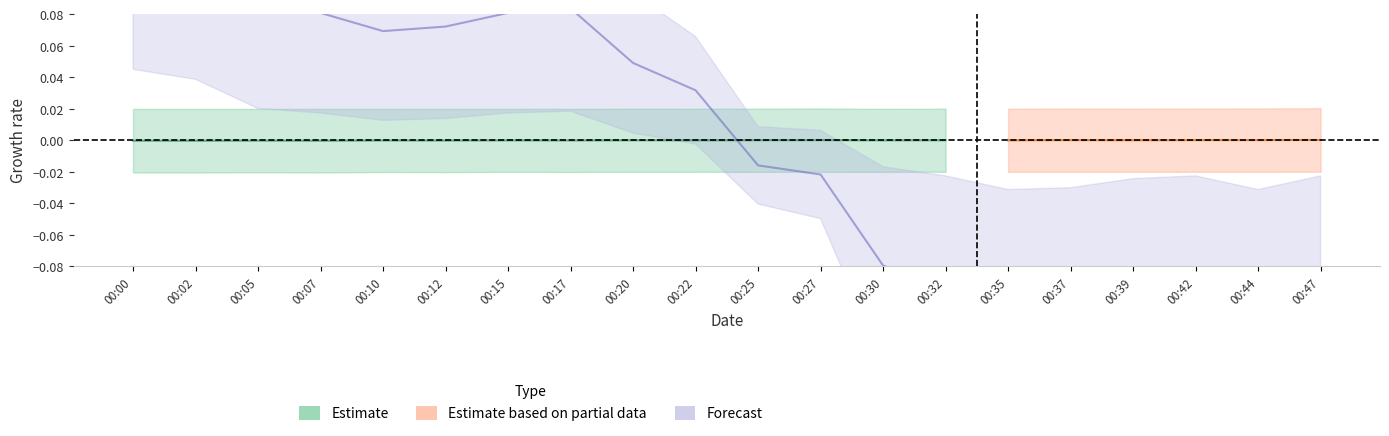

Reading left to right, extract all data points from this chart.

0.2	0.1	0.1	0.1	0.1	0.1	0.1	0.1	0.0	0.0	-0.0	-0.0	-0.1	-0.1	-0.1	-0.1	-0.1	-0.1	-0.1	-0.1